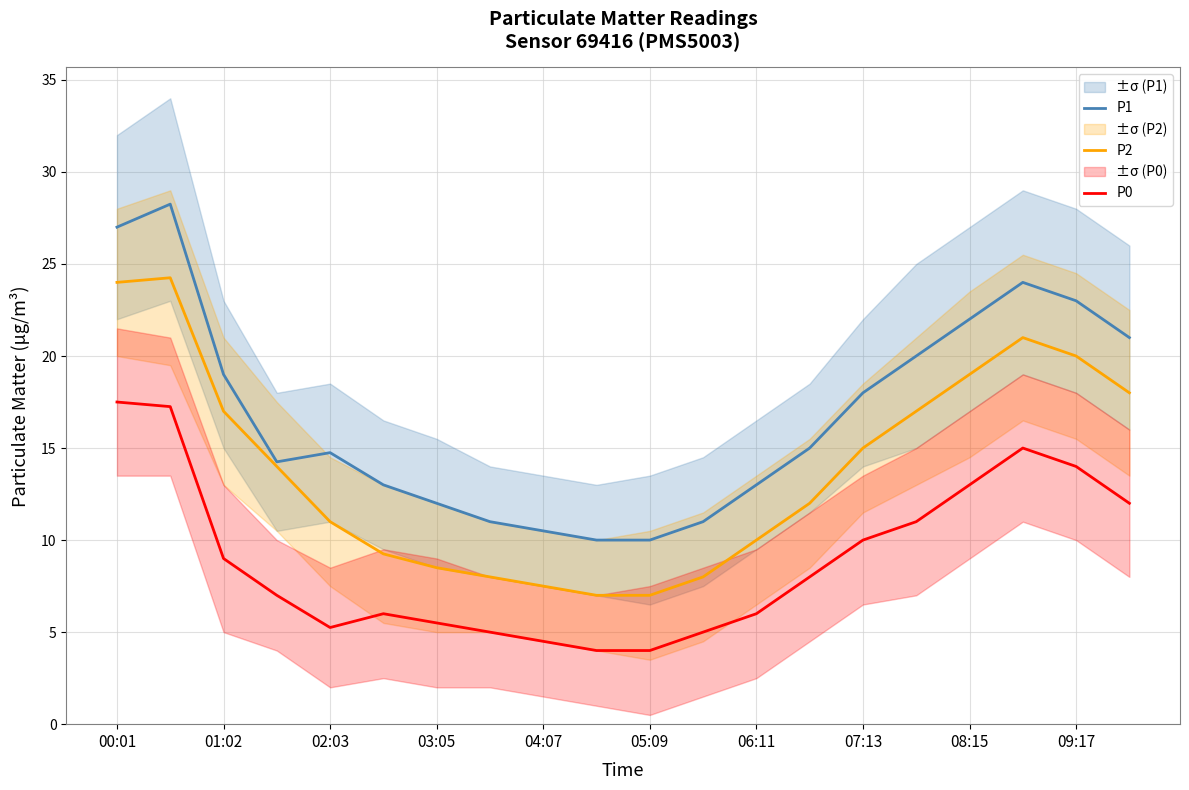

The value of P1 at 06:11 is 20.9. True or false?

False